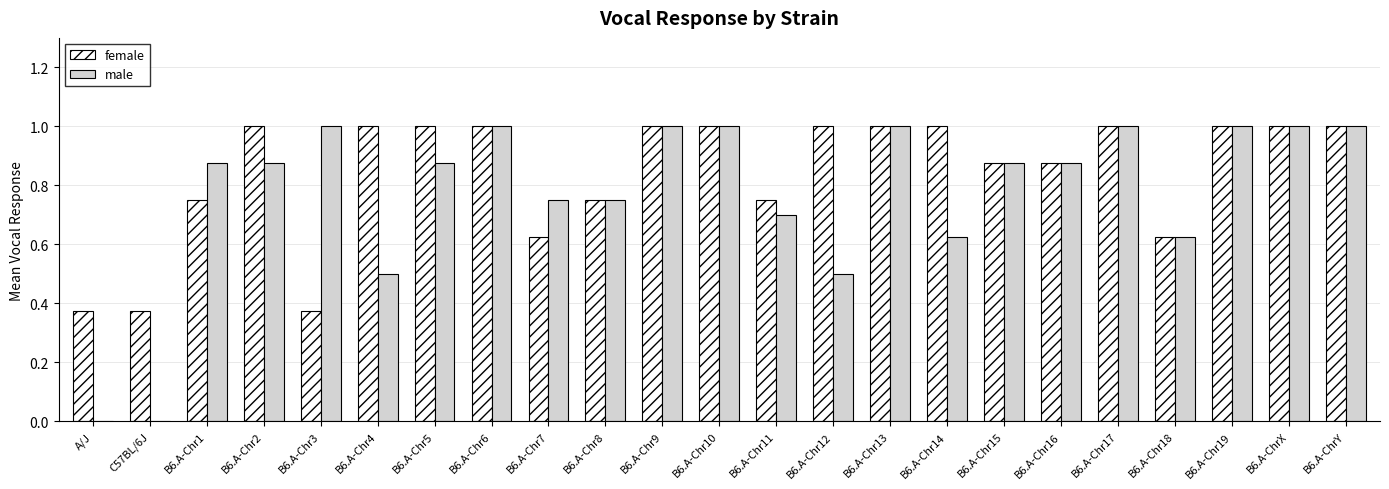

Which series has the largest total across all categories?

female